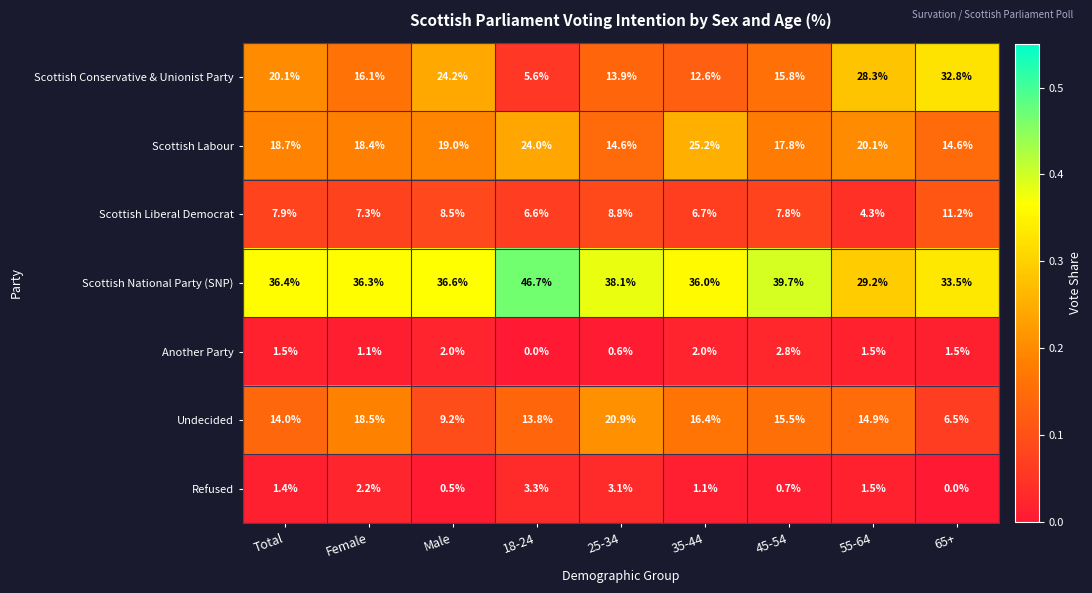

What is the maximum value shown in the chart?

46.7